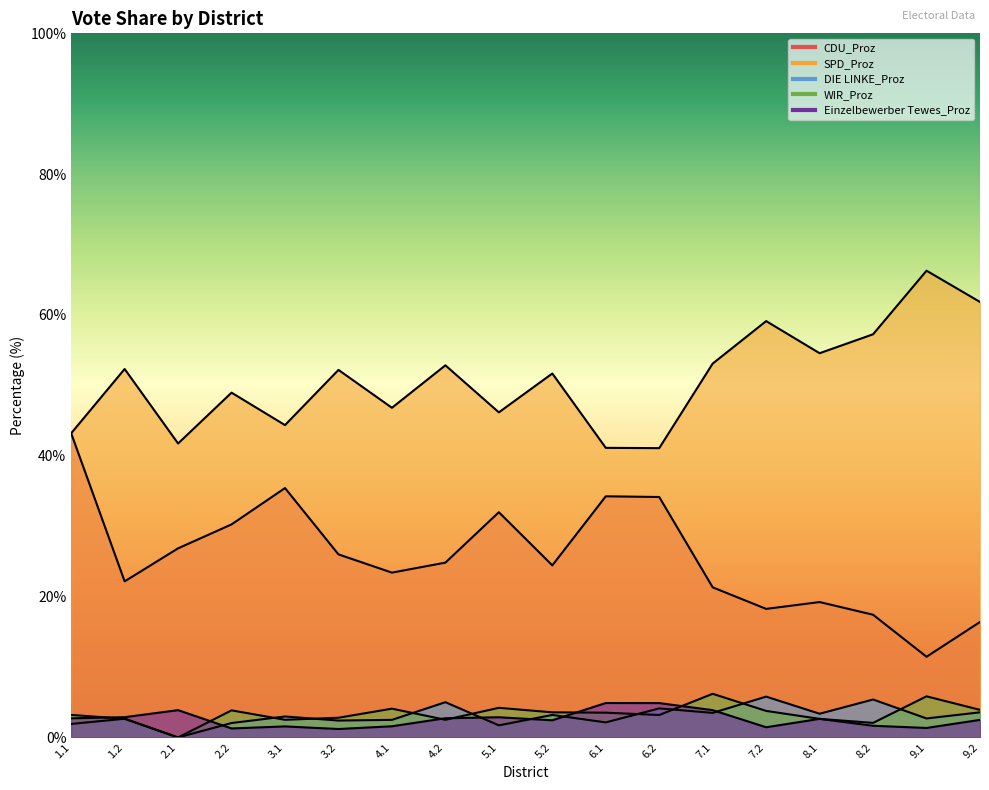

How many interior local peaks does the WIR_Proz series have?

5